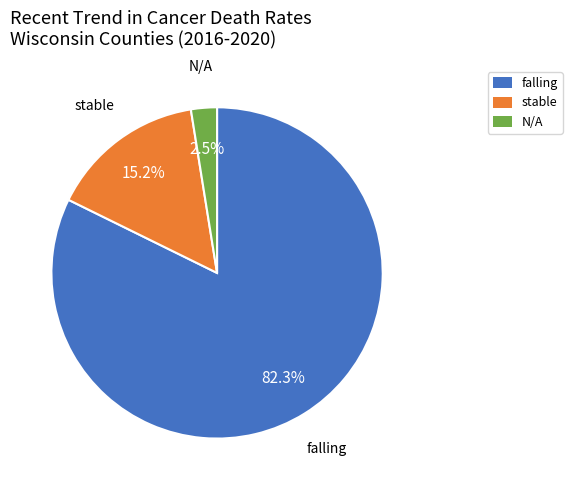

Rank the categories by value from lowest to highest.

N/A, stable, falling